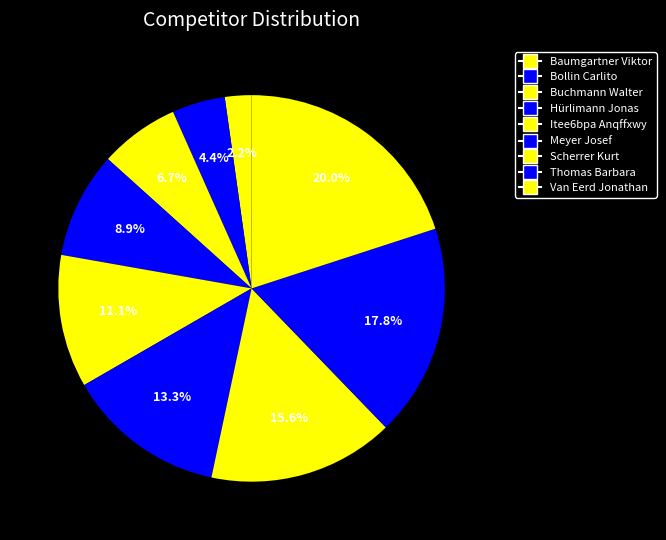

Does any single category account for the majority?

No